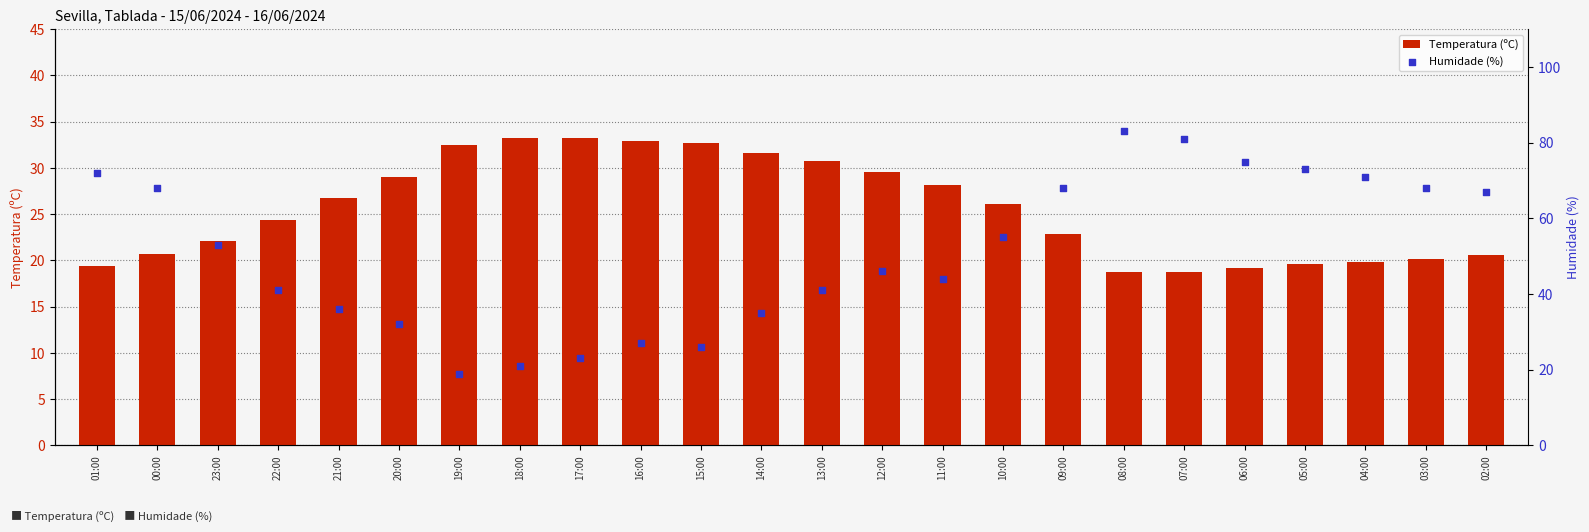

Is the value of Humidade (%) at 00:00 greater than the value of Temperatura (ºC) at 18:00?

Yes